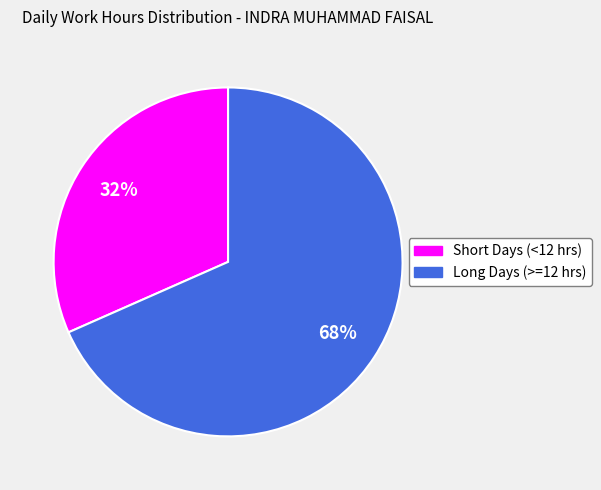

Is there a majority slice in this chart?

Yes